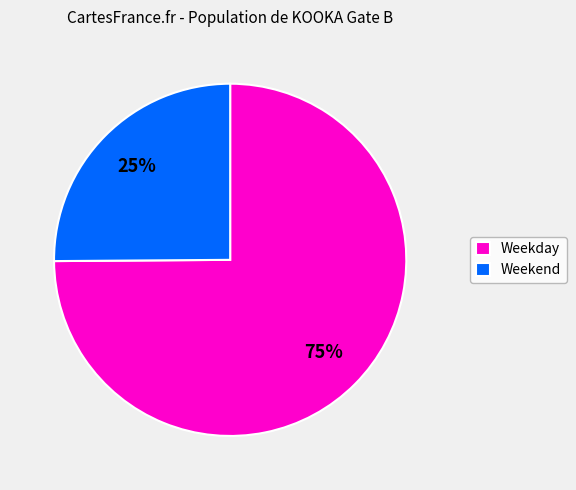

Is it true that Weekday is 84% of the pie?

False